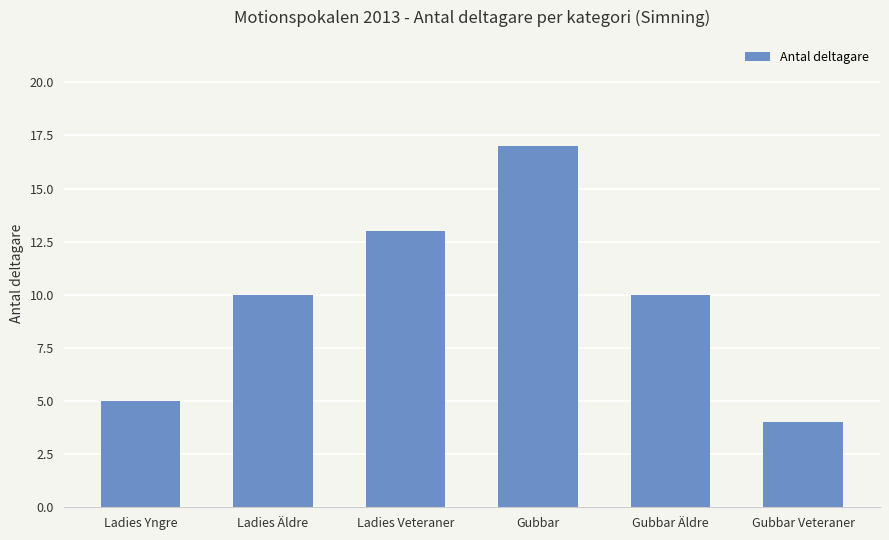

Reading right to left, transcribe all the data shown in this chart.

Gubbar Veteraner=4	Gubbar Äldre=10	Gubbar=17	Ladies Veteraner=13	Ladies Äldre=10	Ladies Yngre=5